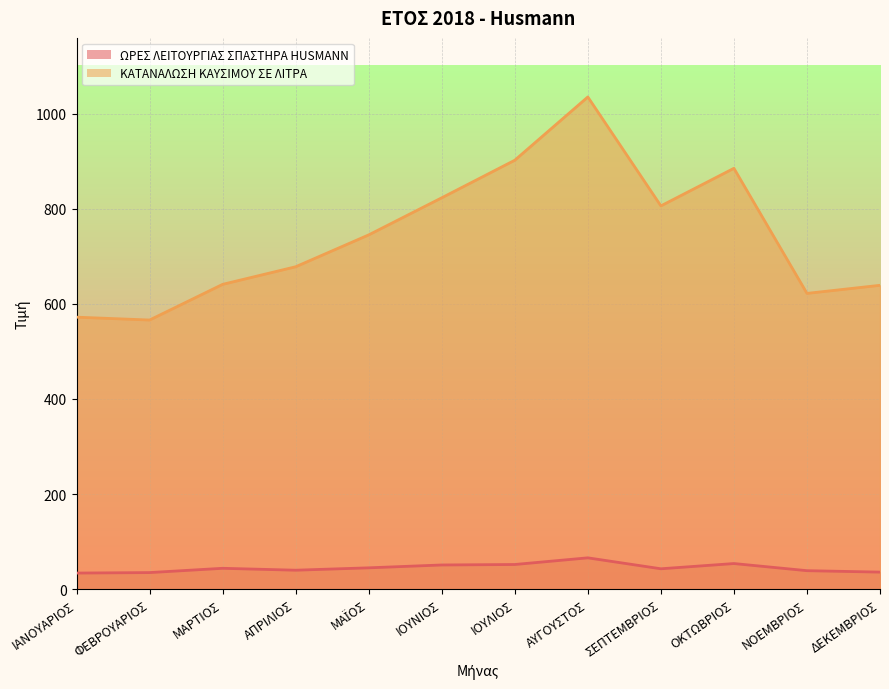

What is the label of the 10th point from the left?

ΟΚΤΩΒΡΙΟΣ